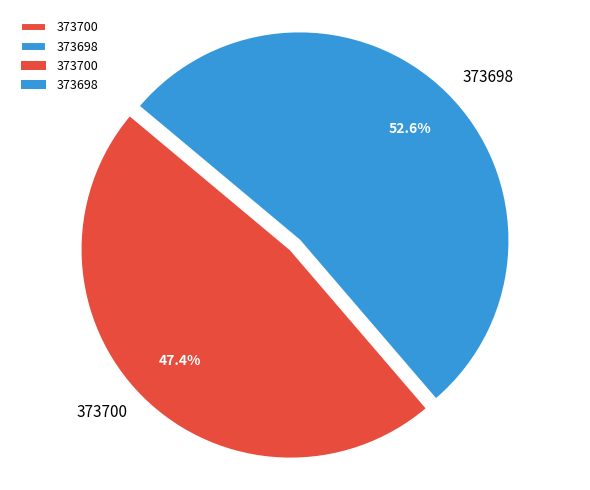

To the nearest percent, what is the average slice percentage?

50%